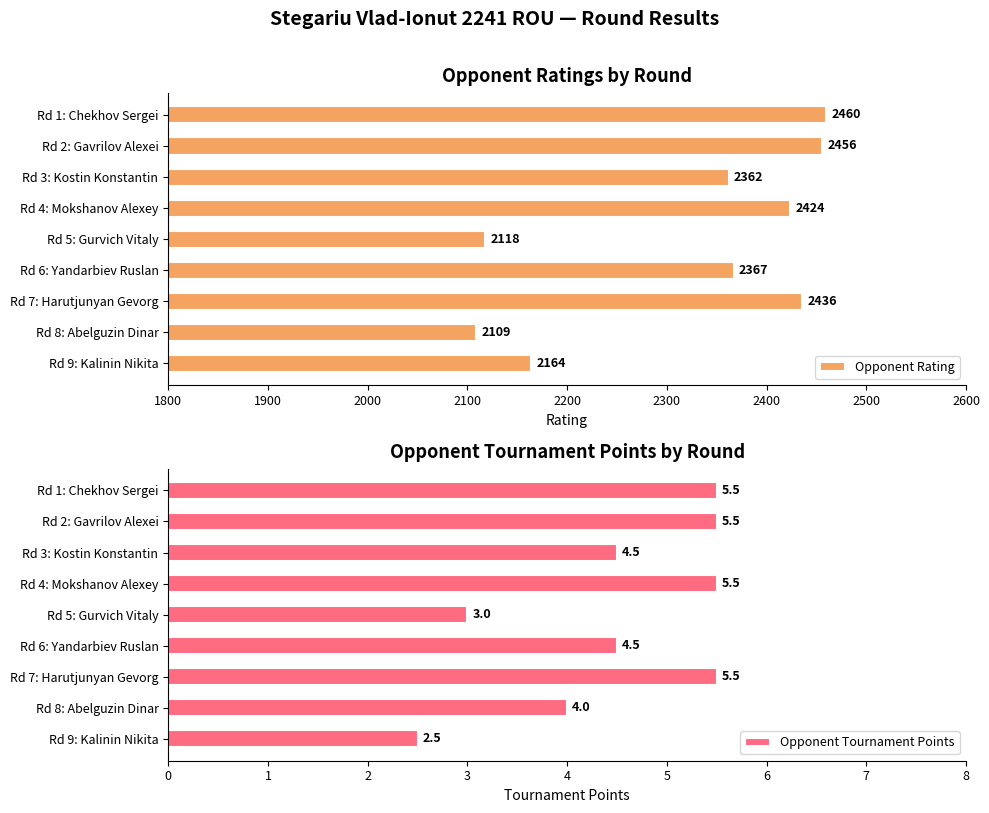

At which label does Opponent Rating reach its peak?

Rd 1: Chekhov Sergei